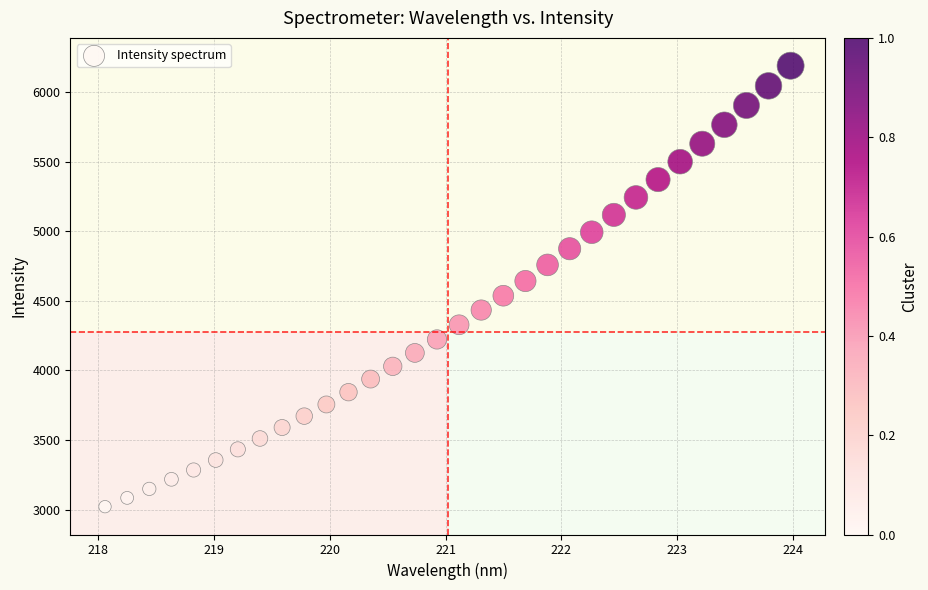

What is the range of Y values (max minus min)?

3167.3